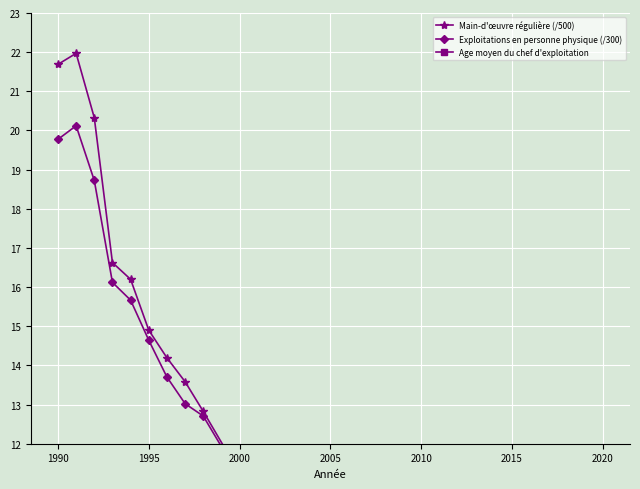

How many lines are shown in the chart?

3